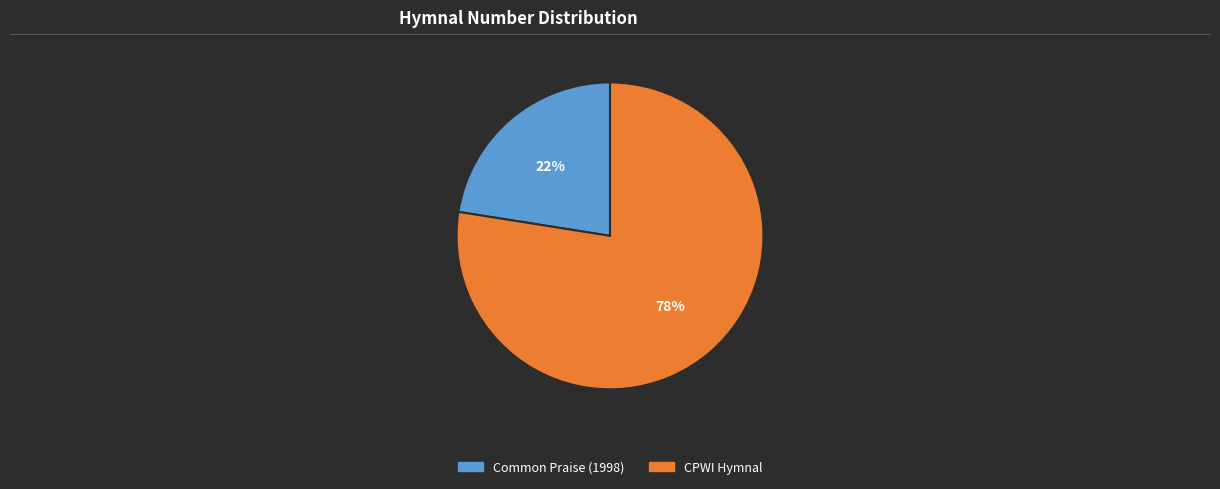

To the nearest percent, what is the average slice percentage?

50%